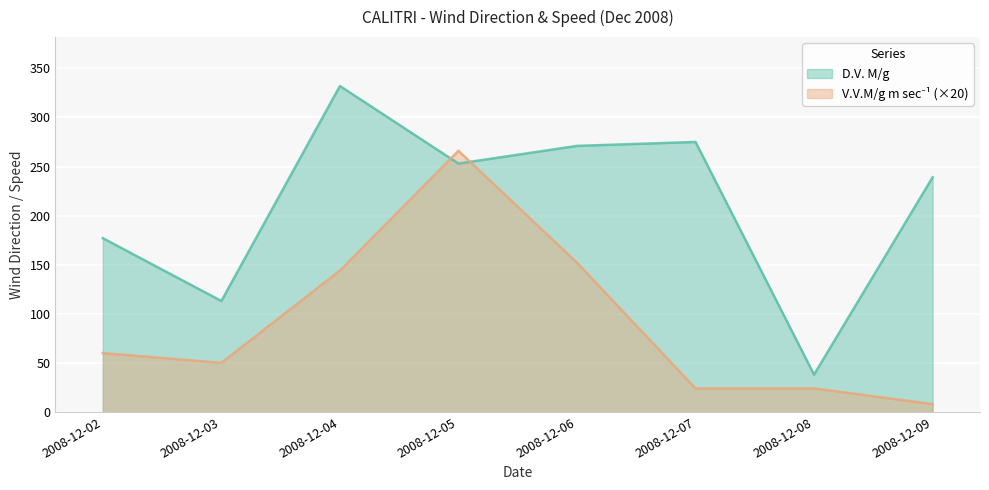

What is the difference between the D.V. M/g values at 2008-12-09 and 2008-12-06?

32